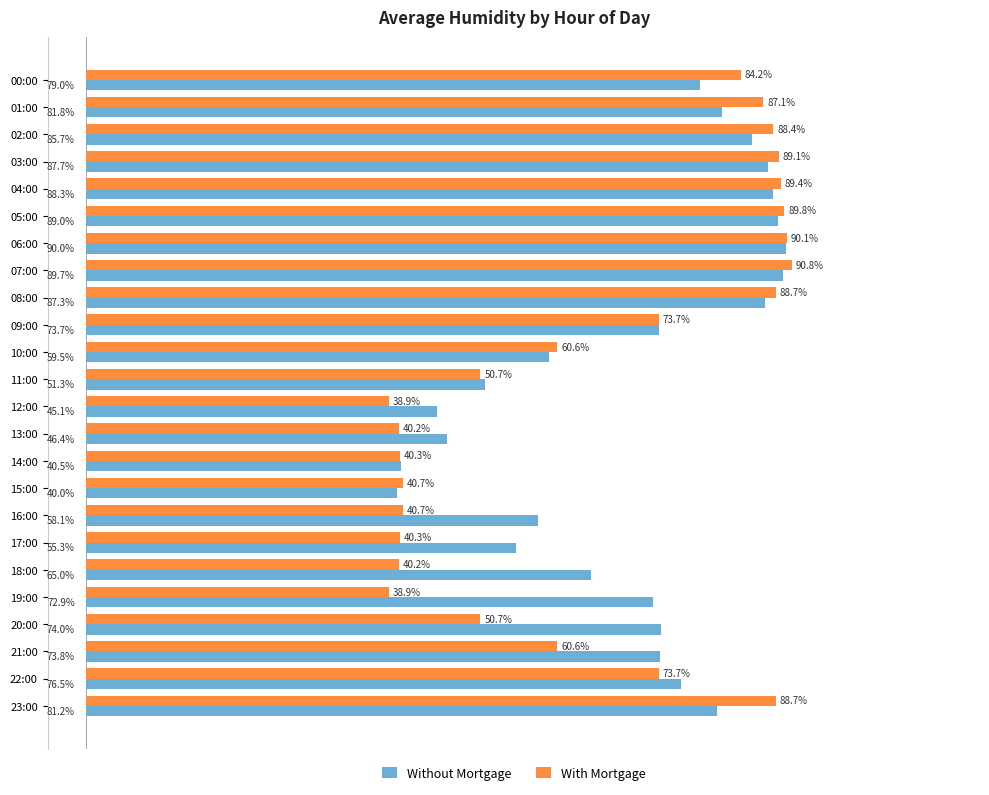

Rank the series at 11:00 from lowest to highest value.

With Mortgage, Without Mortgage